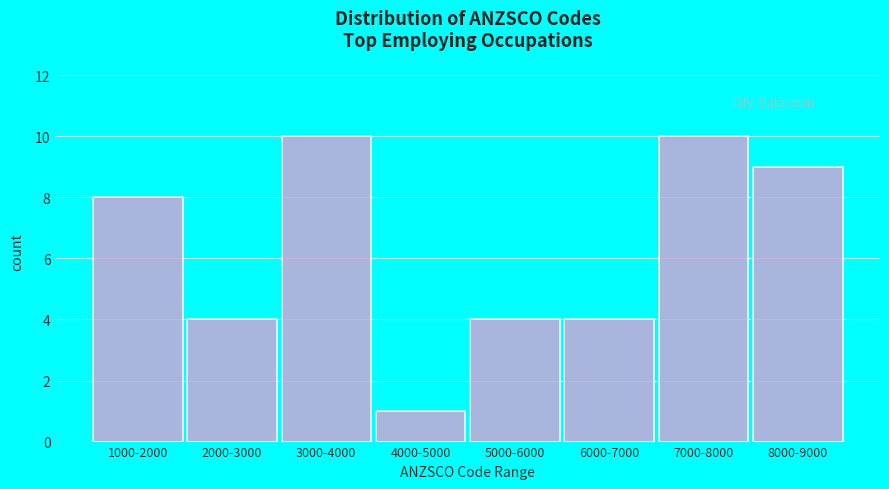

Reading left to right, extract all data points from this chart.

8	4	10	1	4	4	10	9